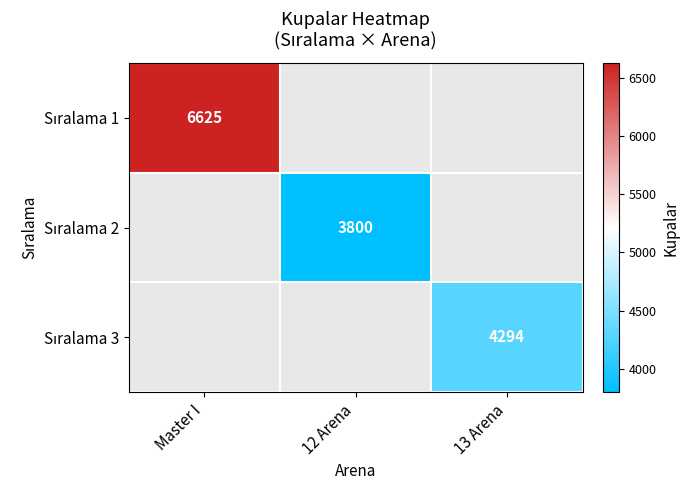

At which category does the chart reach its minimum across all series?

12 Arena